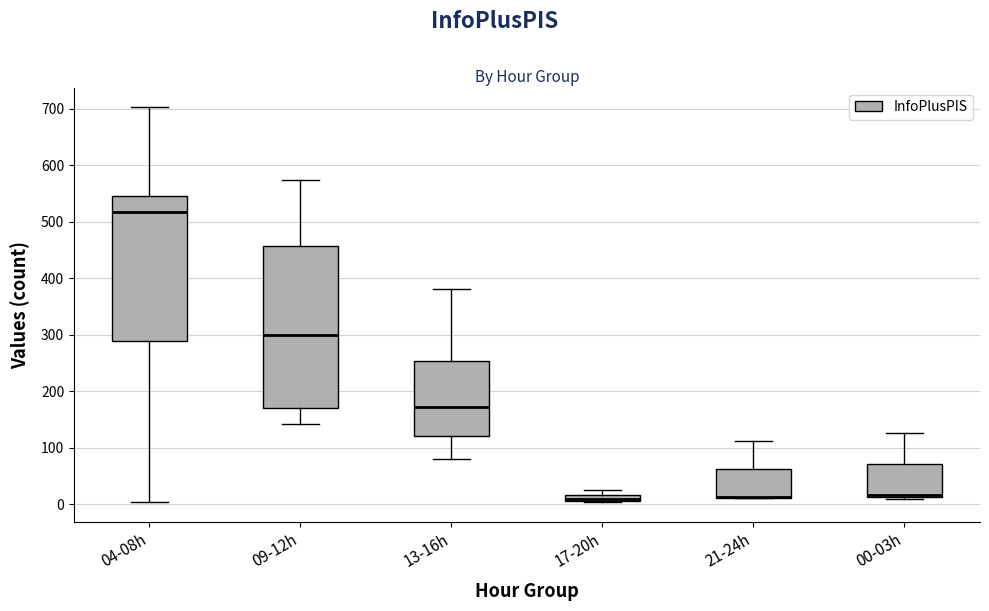

Comparing the boxes themselves (not the whiskers), which one is the tallest?

09-12h